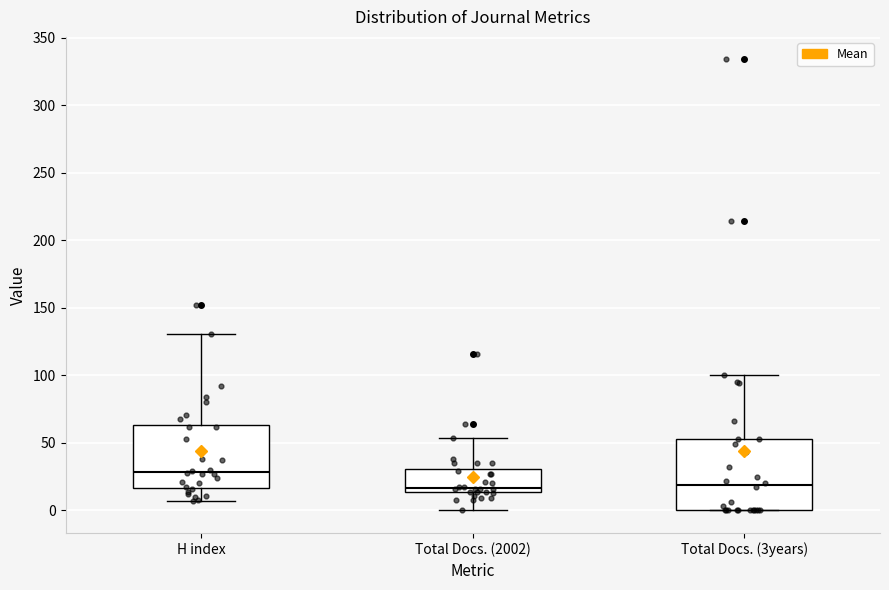

Reading left to right, read every box against the y-axis: the position of its median line, the range the box covers, and the ends of its whiskers. The values are not printed on the chart, so give them approximately, as read against the axis.

H index: median 30, box 15 to 65, whiskers 5 to 130
Total Docs. (2002): median 15 (just above the box's lower edge), box 15 to 30, whiskers 0 to 55
Total Docs. (3years): median 20, box 0 to 55, whiskers 0 to 100